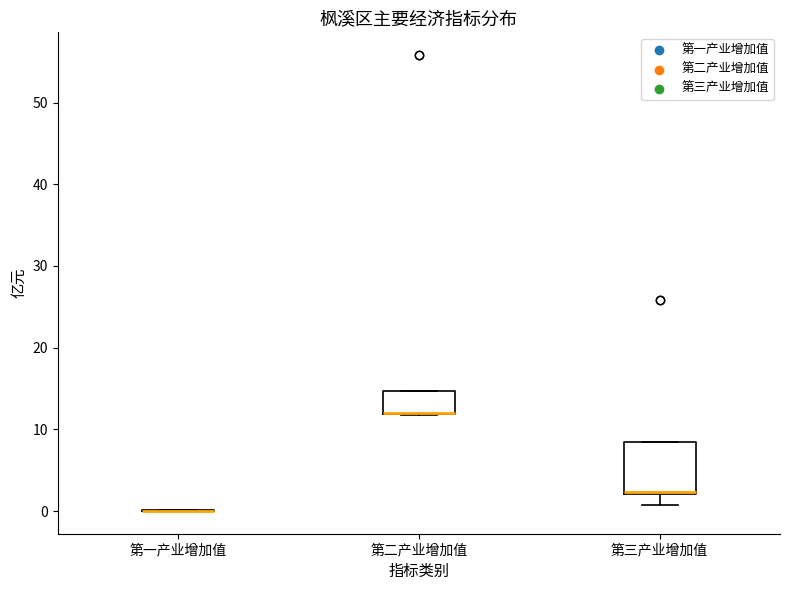

Which box is the tallest, from its lower edge to its upper edge?

第三产业增加值